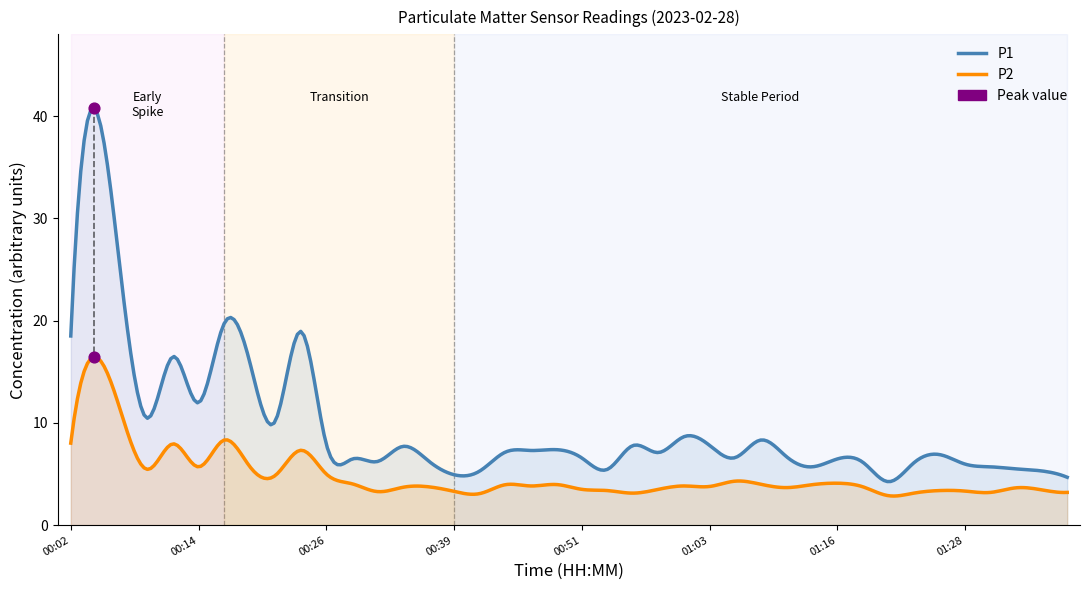

Which series has the largest total across all categories?

P1